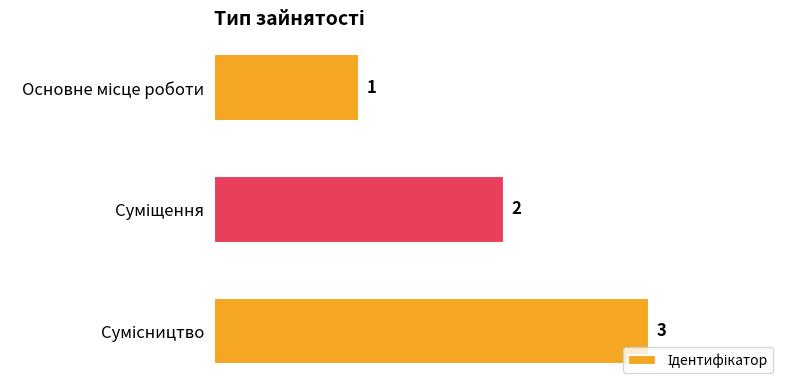

Count the values in the range 1 to 3.

3